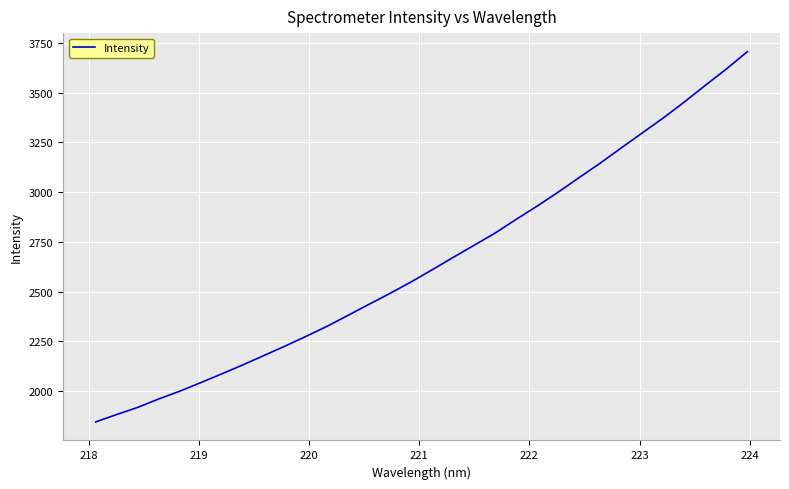

What is the difference between the maximum and minimum values?

1861.1